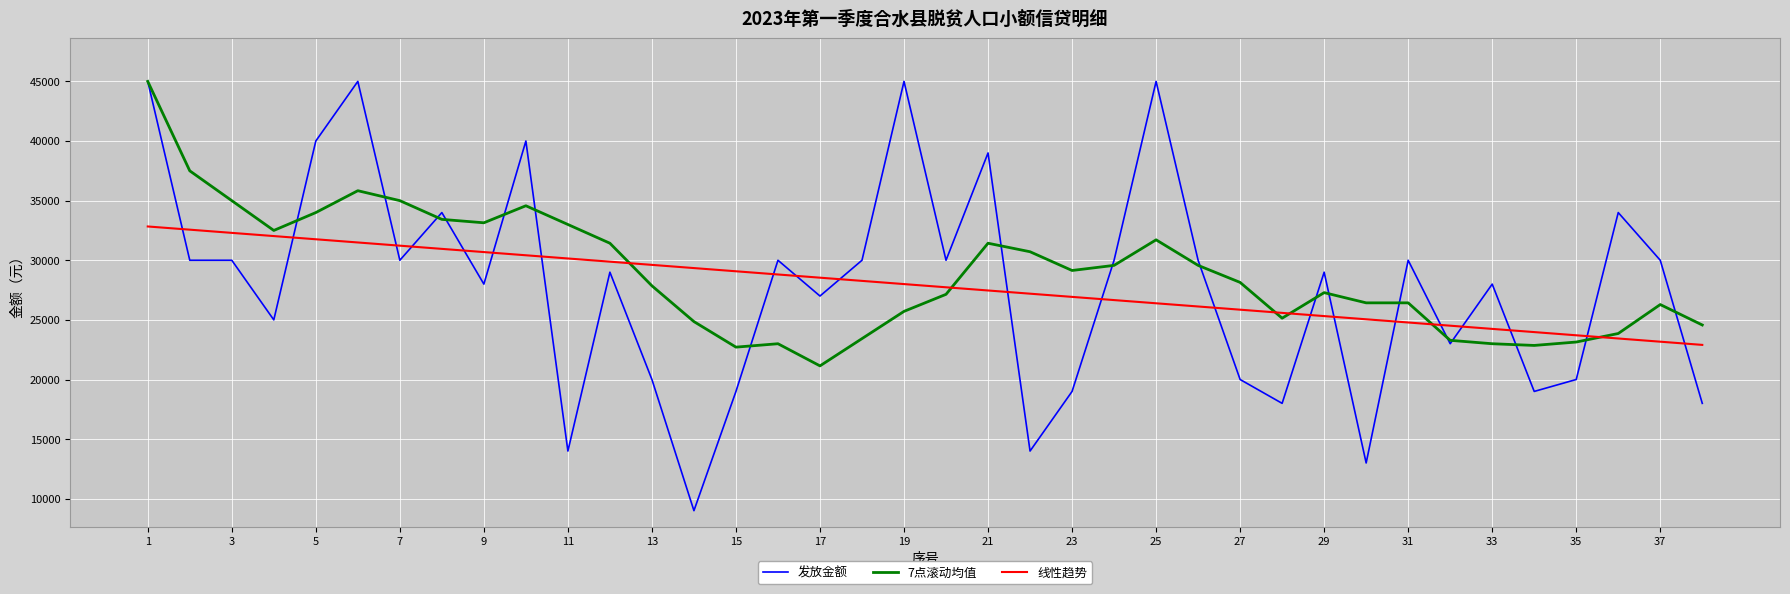

What is the maximum value shown in the chart?

45000.0